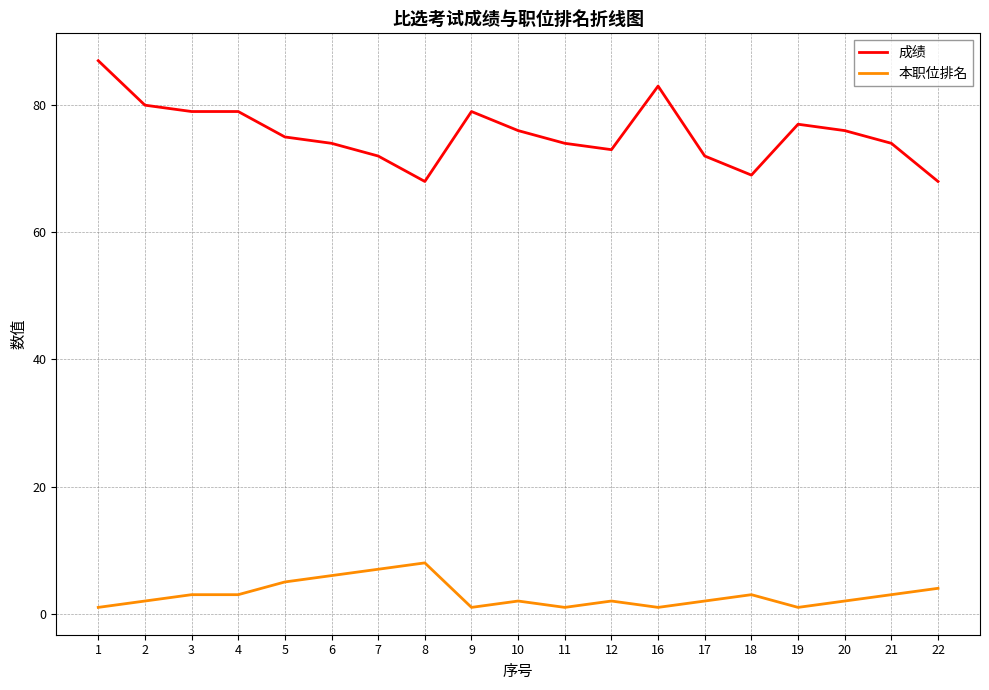

What is the lowest value of the 成绩 series?

68